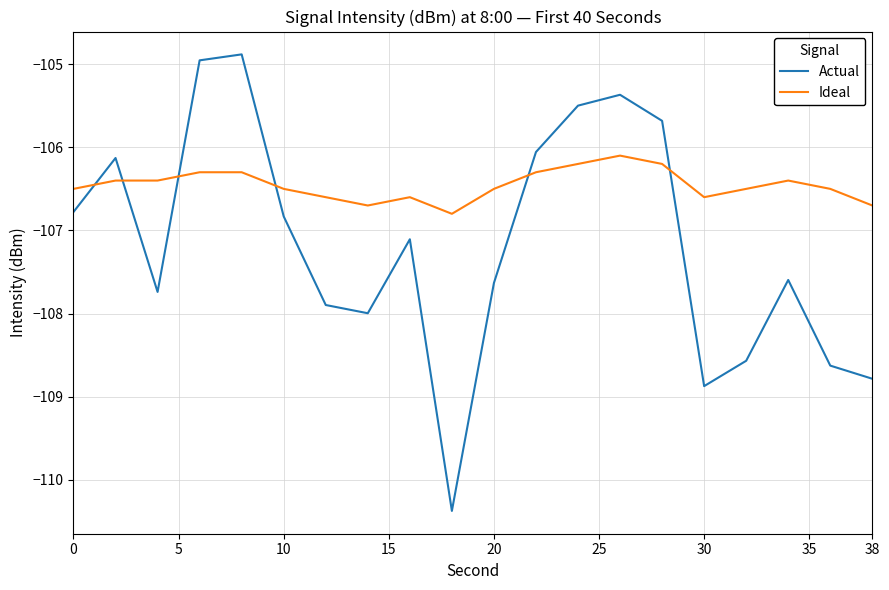

How many lines are shown in the chart?

2